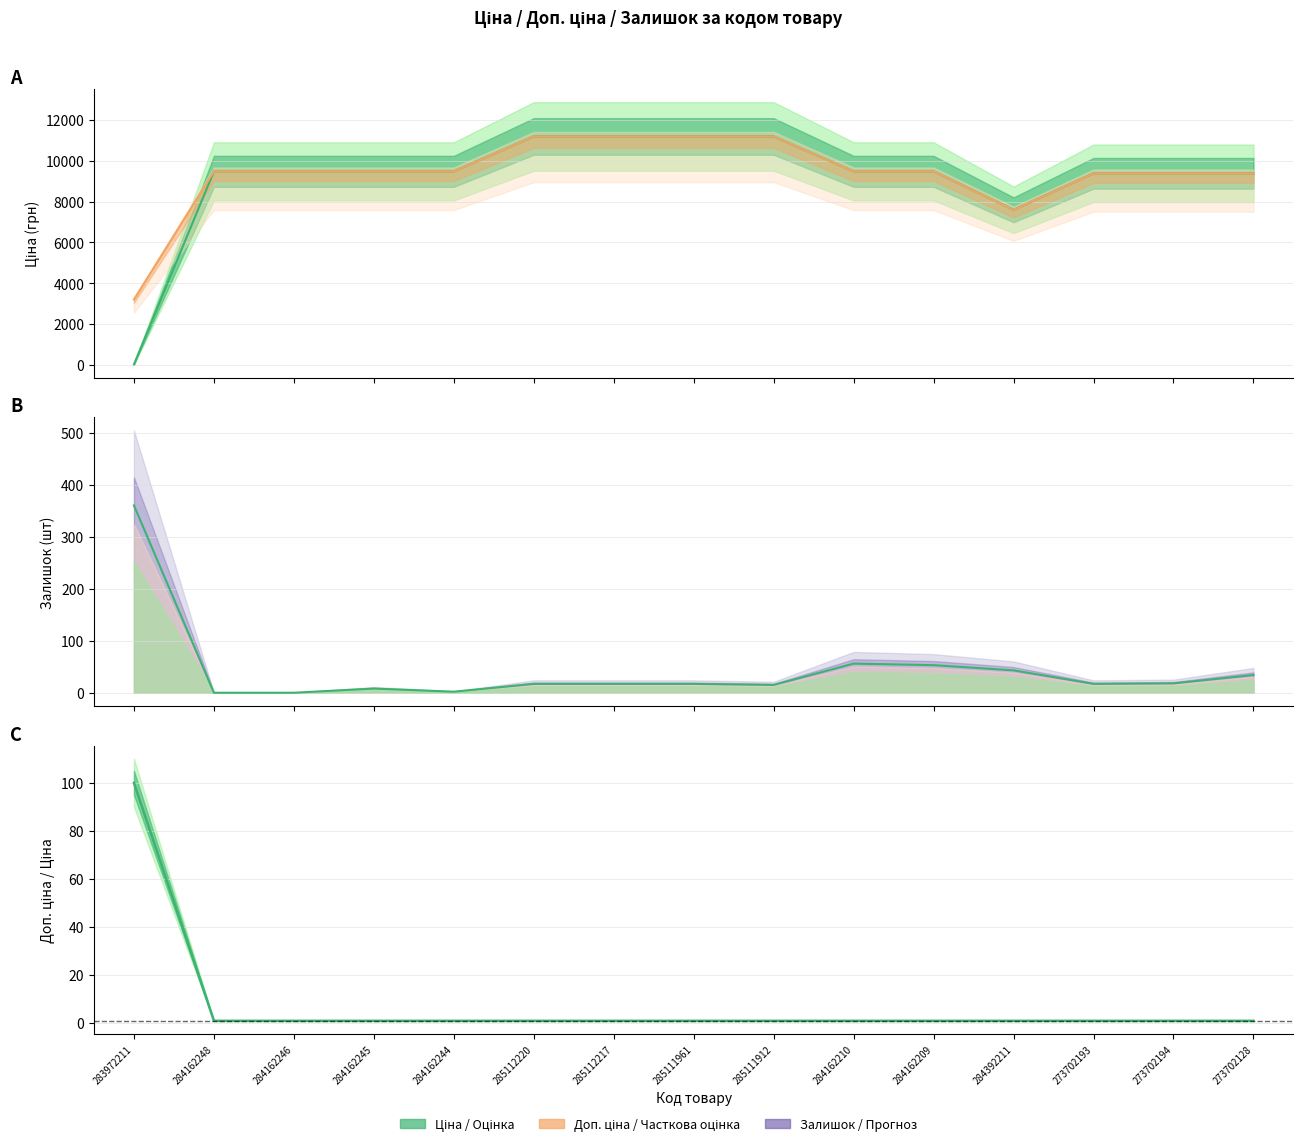

How many interior local valleys does the Доп. ціна series have?

1